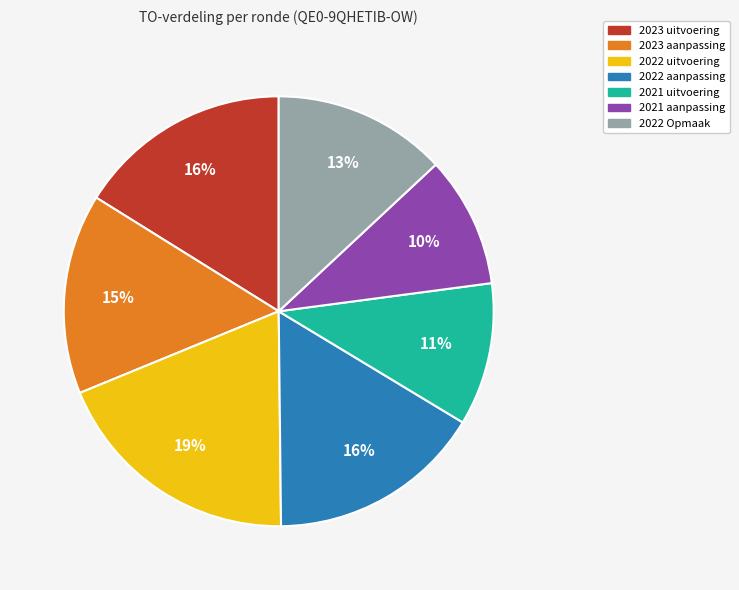

Count the number of slices in the pie.

7